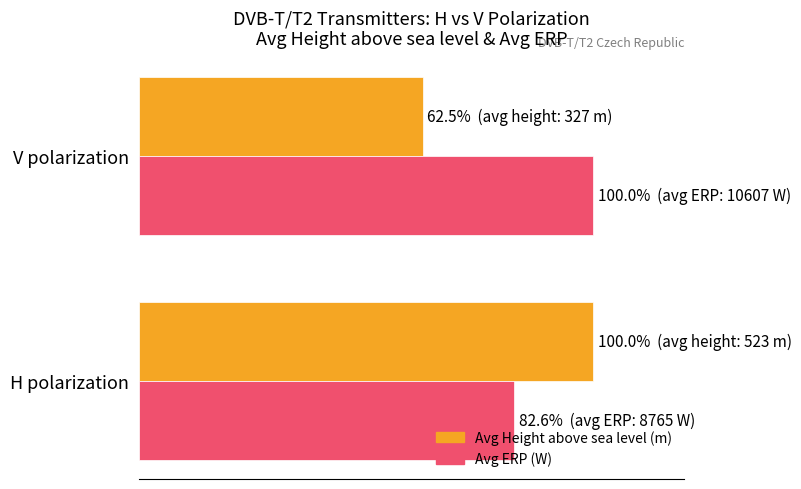

Which label corresponds to the smallest value in the chart?

V polarization